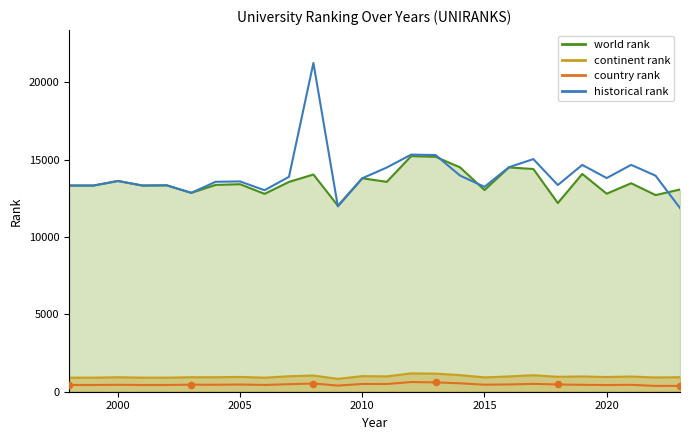

Which series has the largest Y range (max minus min)?

historical rank